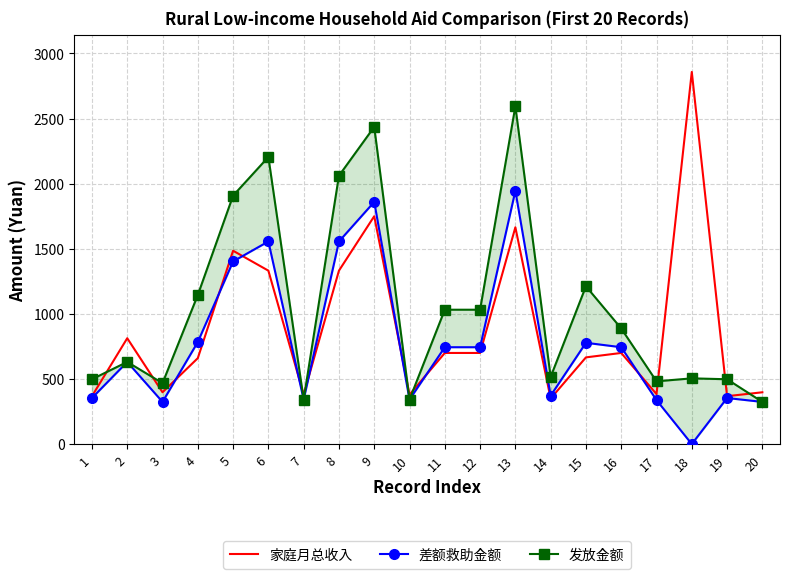

In 差额救助金额, how many points are higher than both neighbors (excluding endpoints)?

6